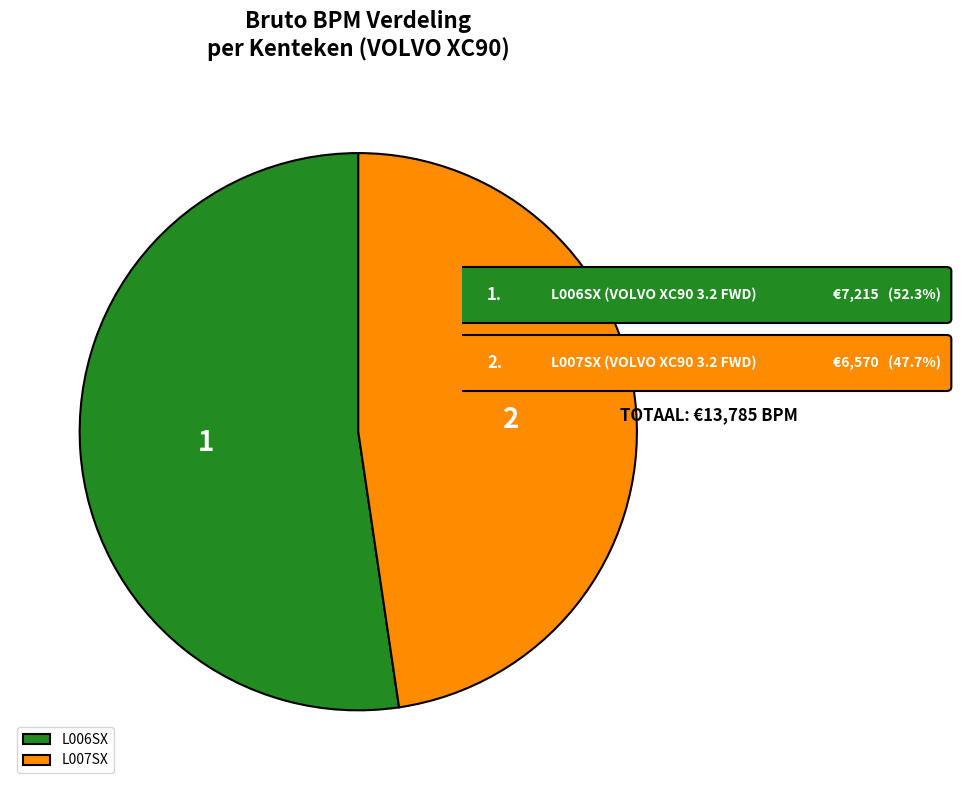

Which slice is the largest?

L006SX